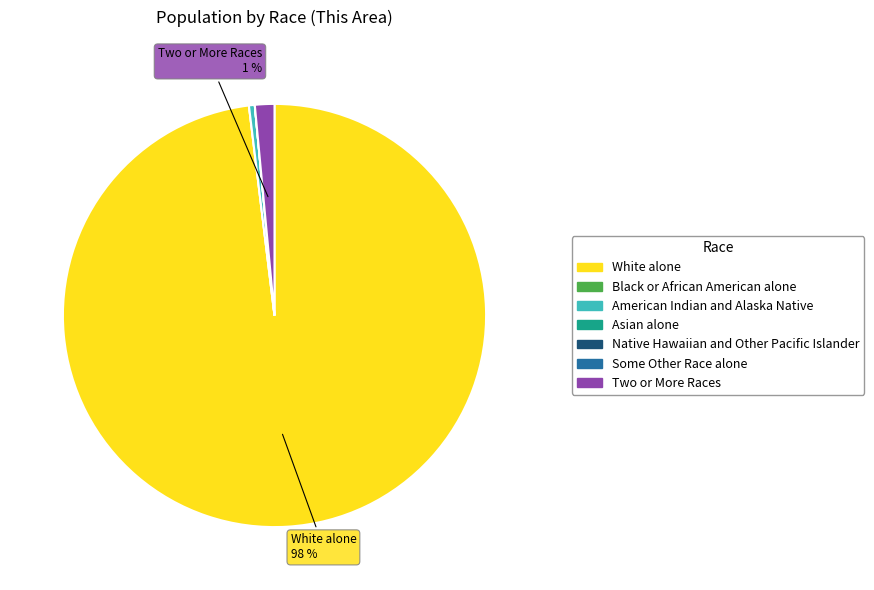

To the nearest percent, what is the average slice percentage?

14%